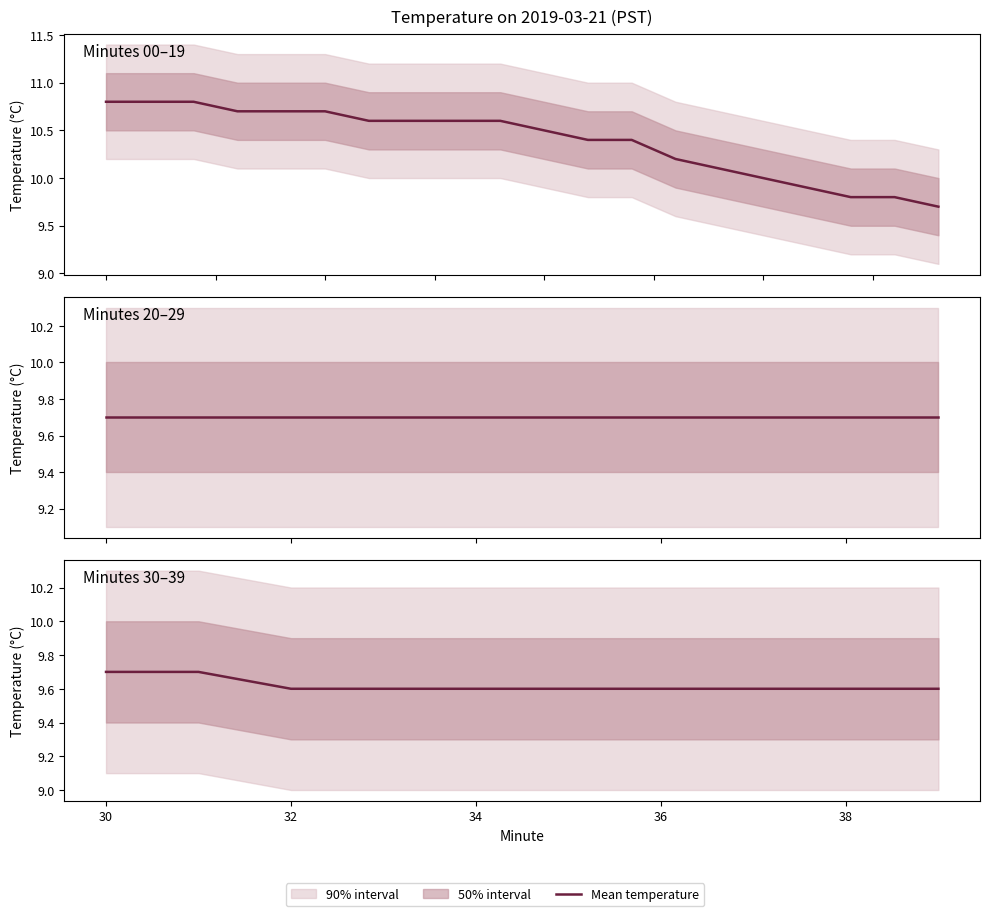

Does the chart have visible grid lines?

No